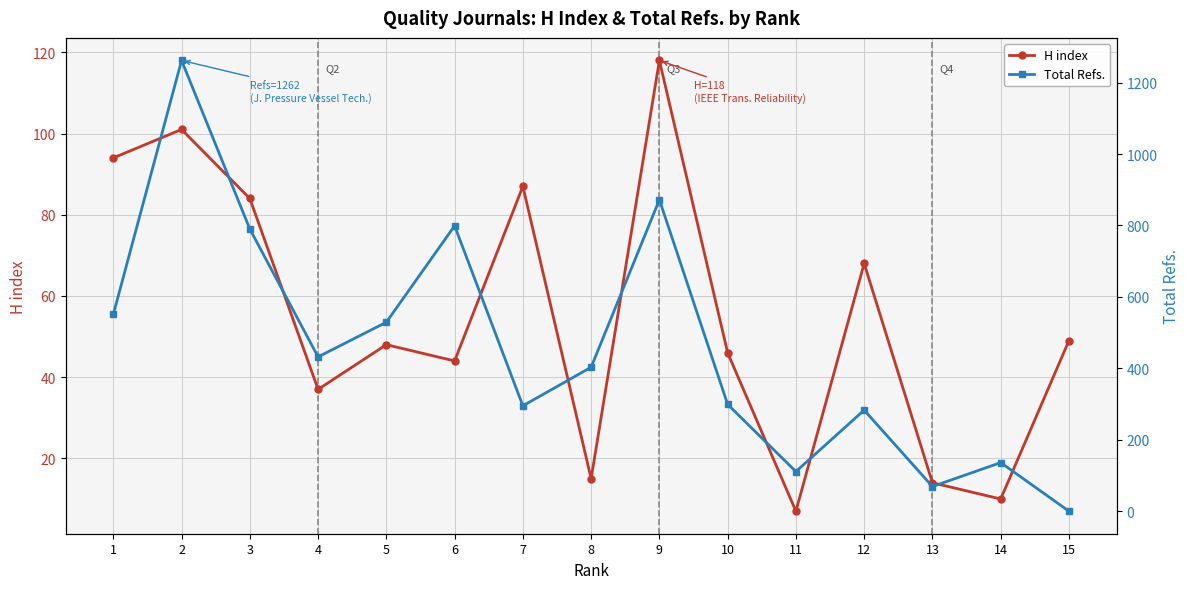

Reading left to right, extract all data points from this chart.

H index: 94	101	84	37	48	44	87	15	118	46	7	68	14	10	49
Total Refs.: 551	1262	790	432	529	799	295	403	872	299	111	283	69	136	0